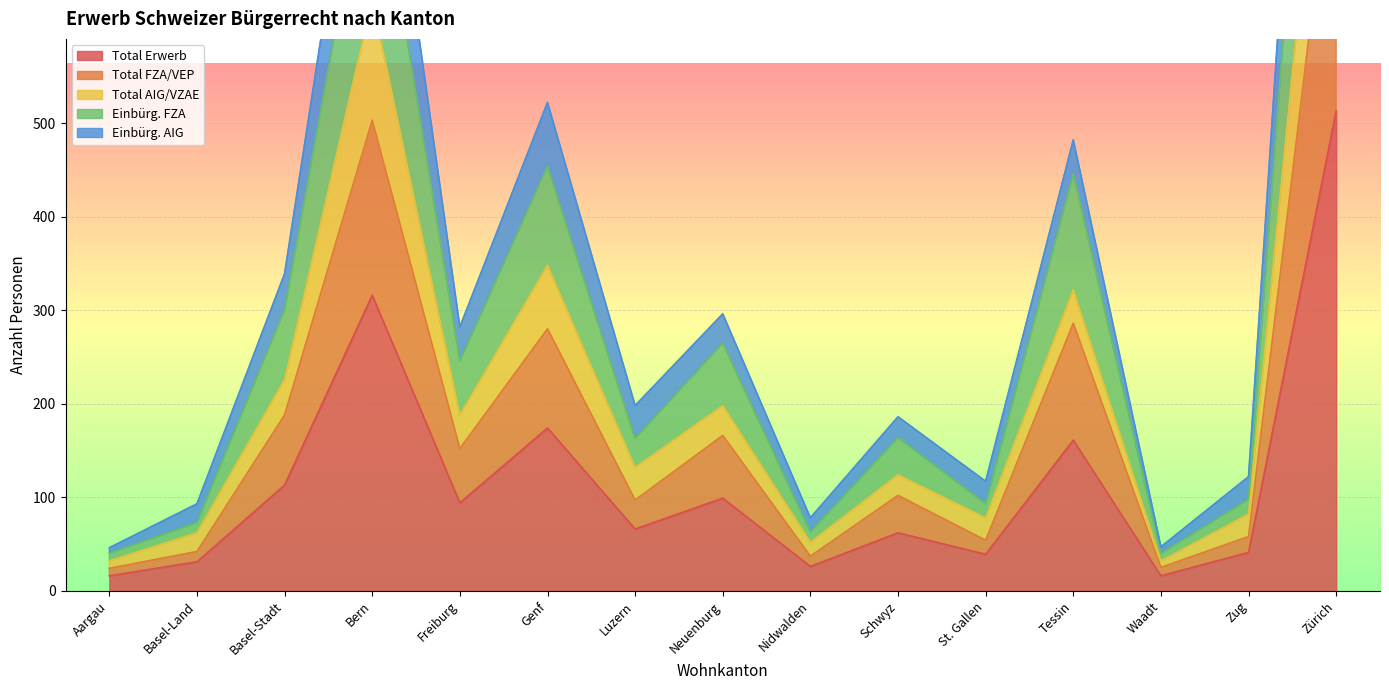

At which label does Total Erwerb reach its peak?

Zürich